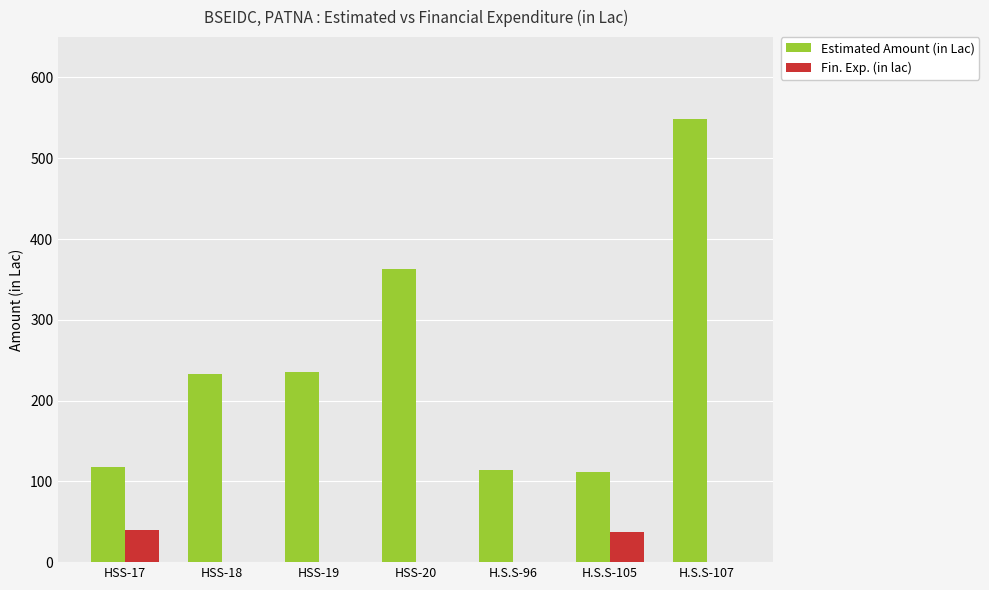

Which series has the largest total across all categories?

Estimated Amount (in Lac)